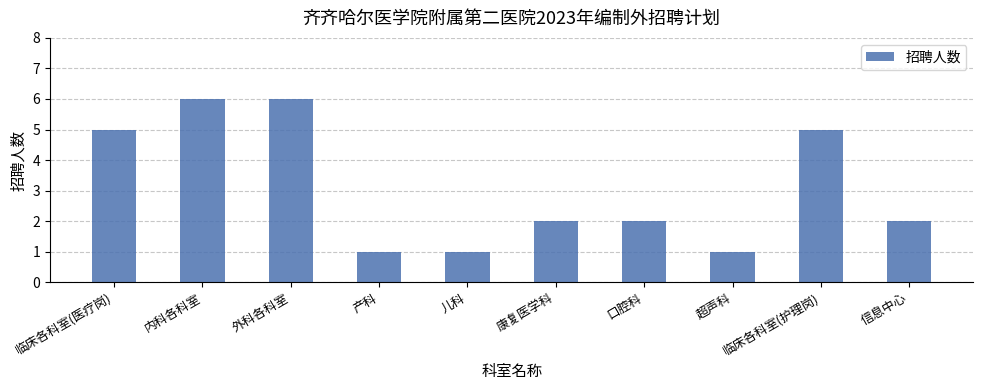

What is the change in value from 儿科 to 信息中心?

+1